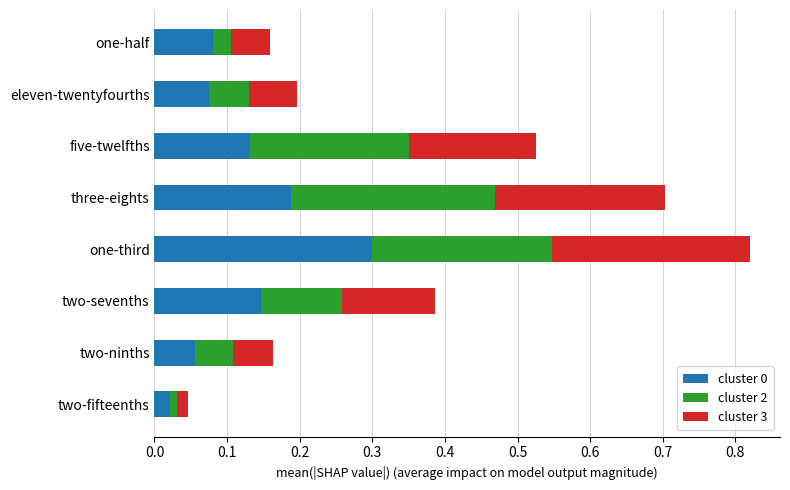

True or false: cluster 0 has a value of 0.3 at one-third.

True